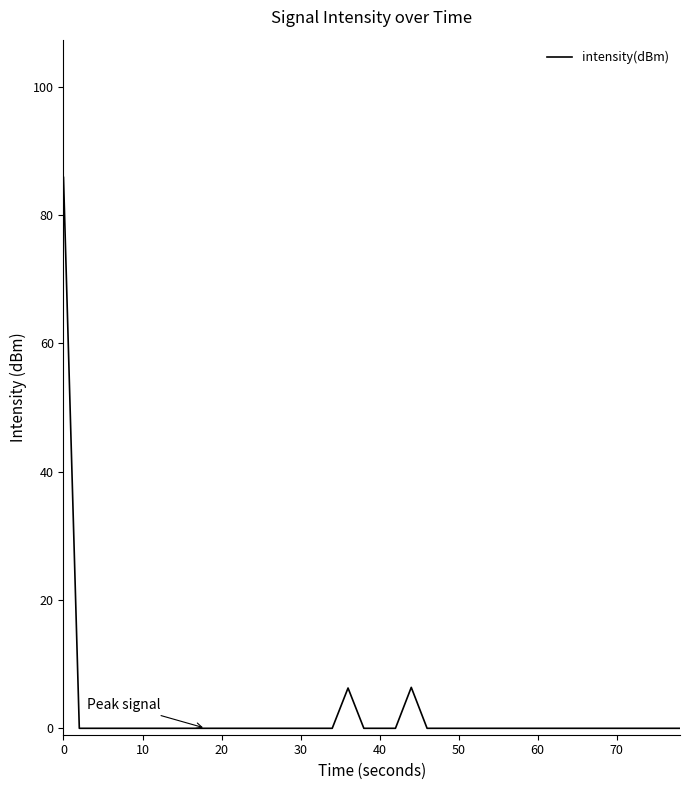

What is the maximum value shown in the chart?

85.8